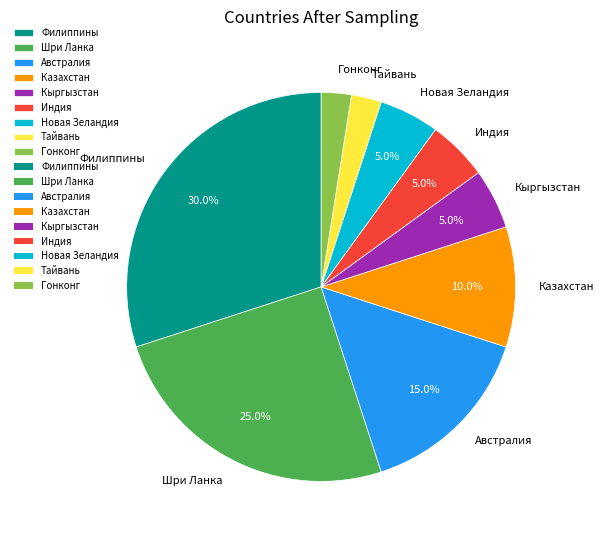

To the nearest percent, what is the average slice percentage?

11%